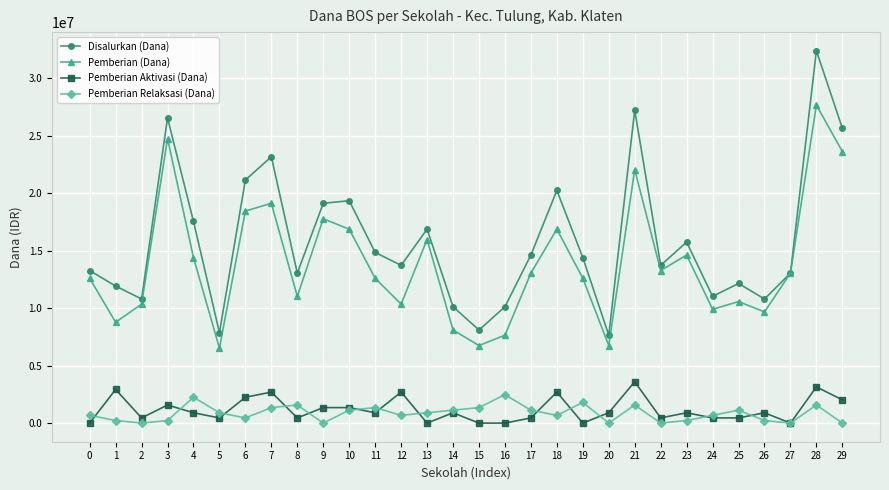

At which category does Pemberian (Dana) reach its first local valley?

1